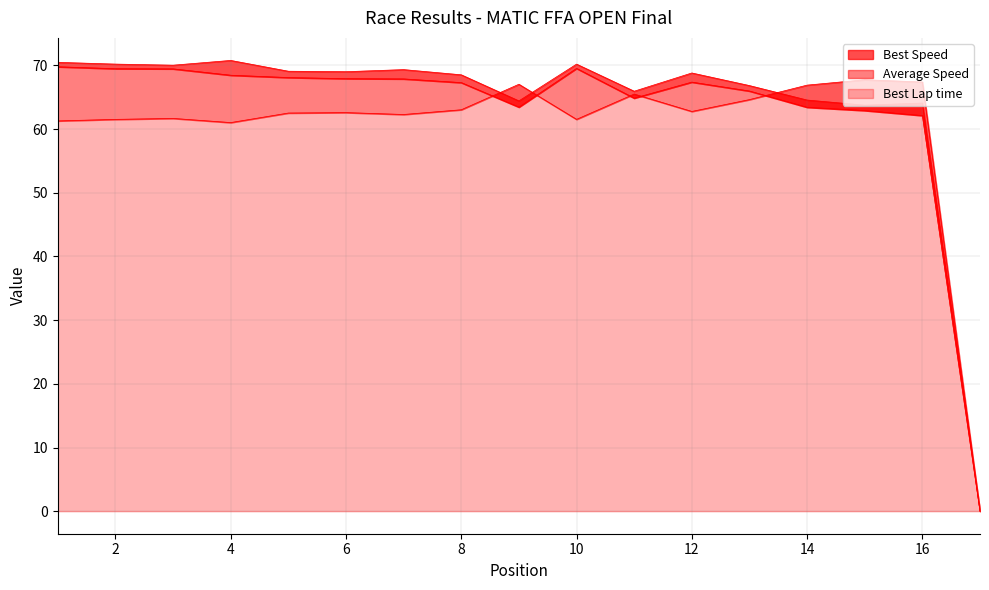

What is the sum of all Best Lap time values?

1019.5